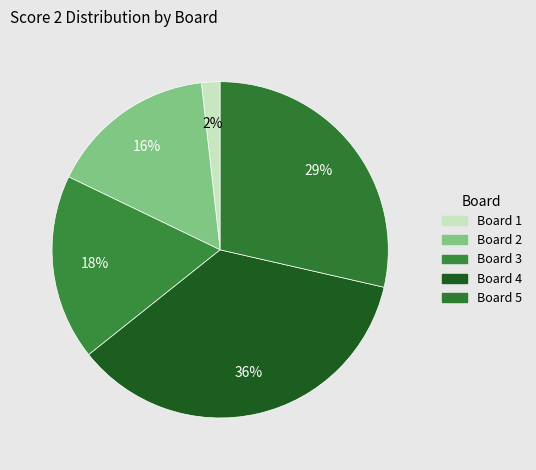

Count the number of slices in the pie.

5